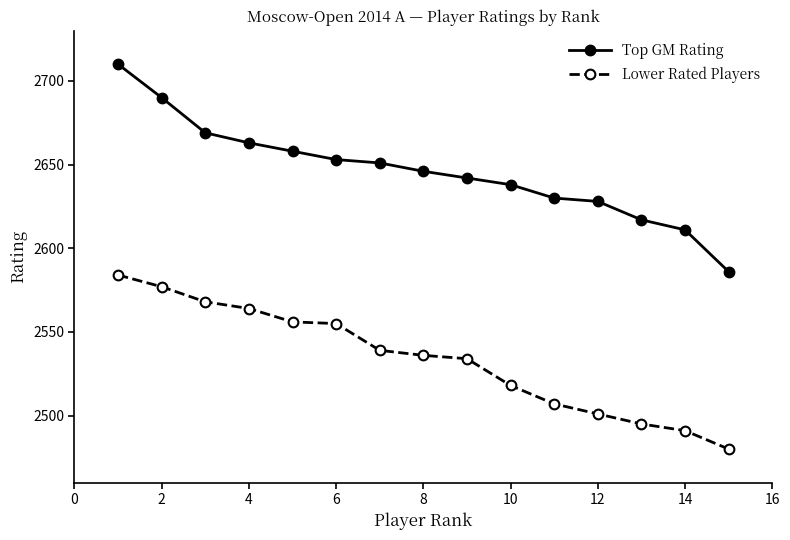

What is the value of the Top GM Rating point at the 10th from the left?

2638